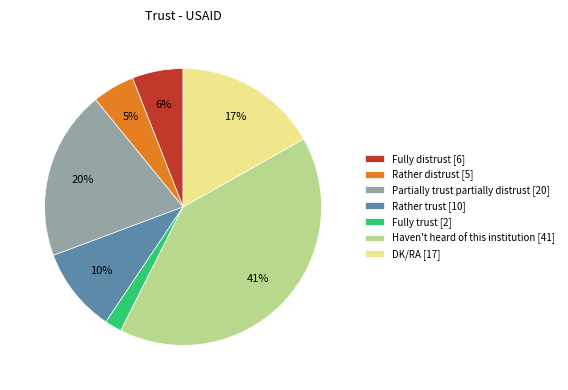

True or false: Fully distrust accounts for 6% of the total.

True